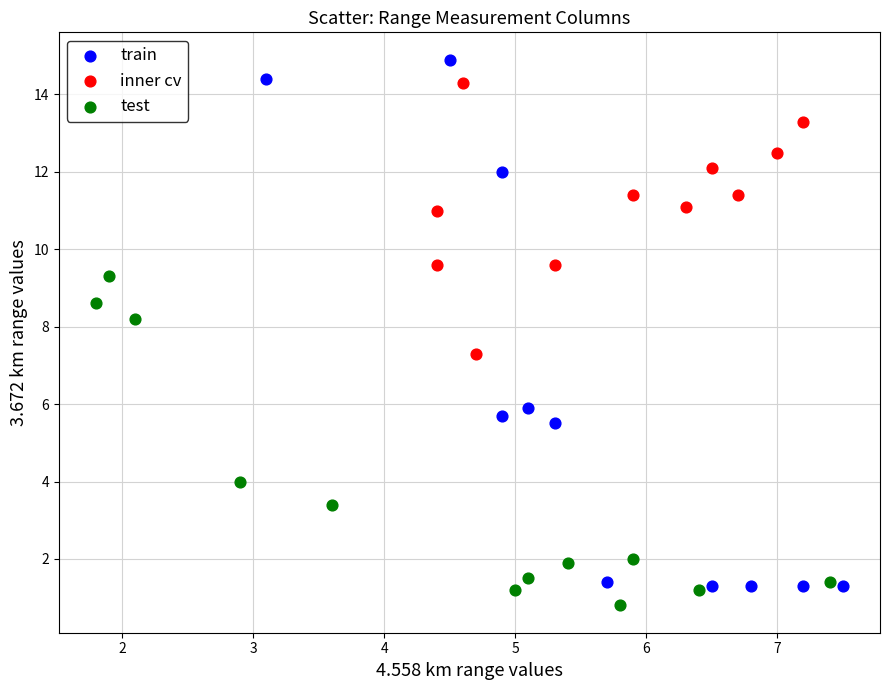

Which series contains the lowest Y value?

test